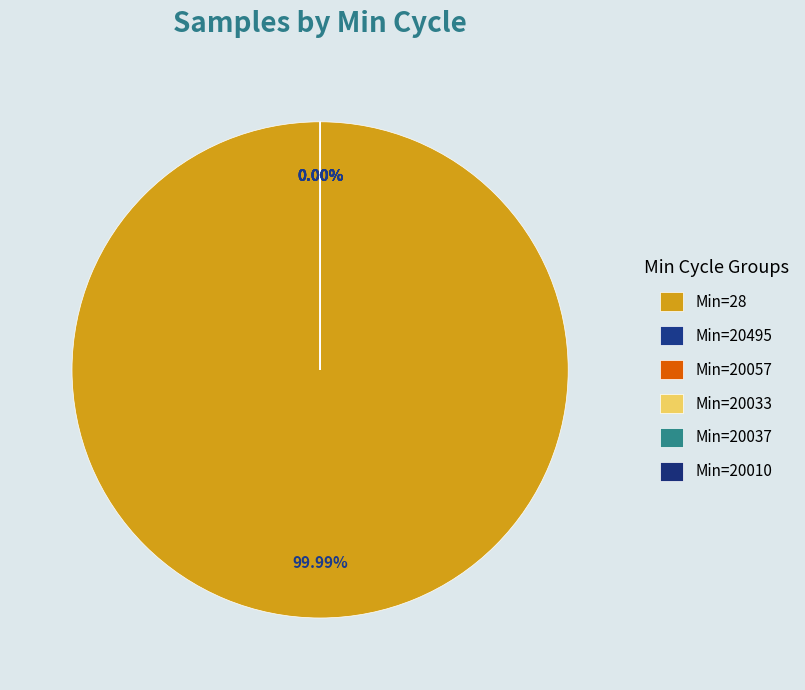

Do 20037 and 20033 together represent more than half of the pie?

No